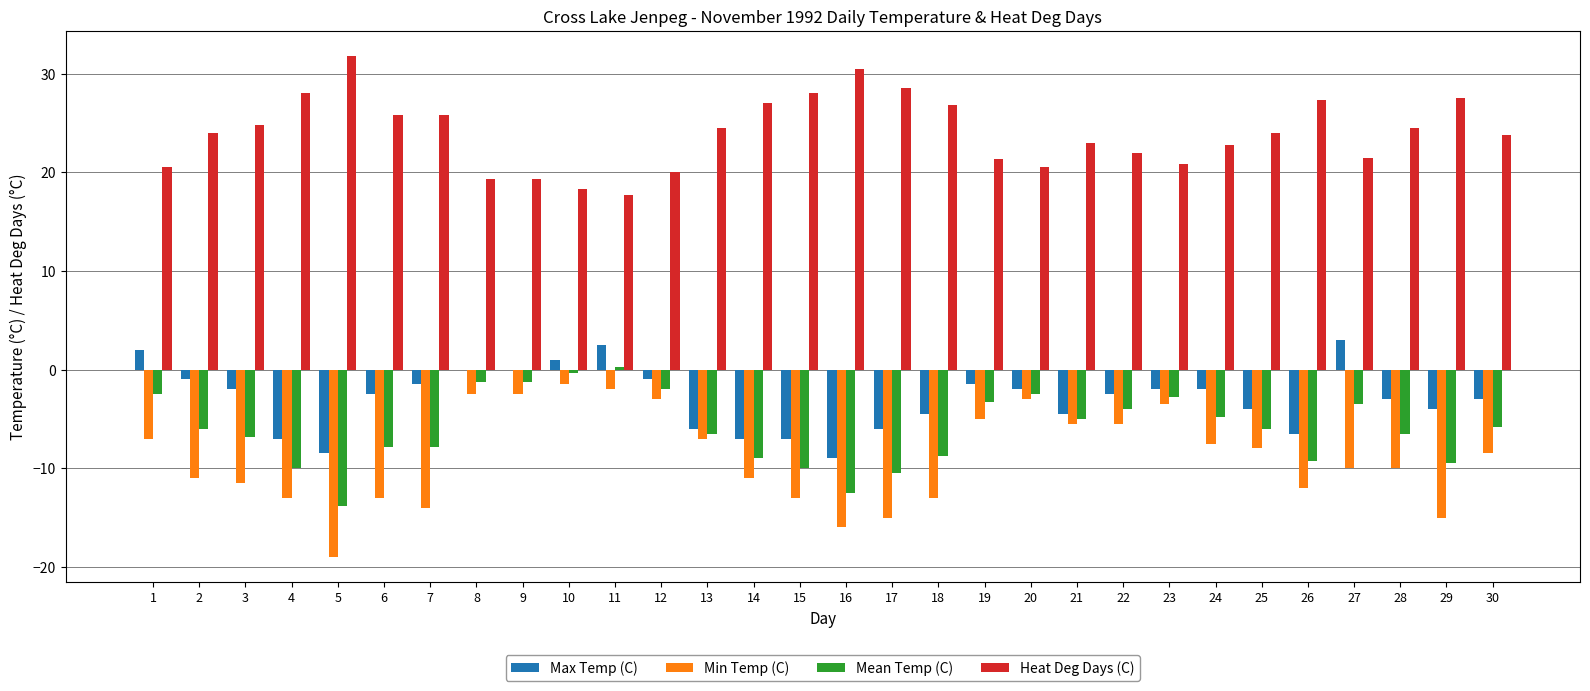

Count the number of categories in the chart.

30